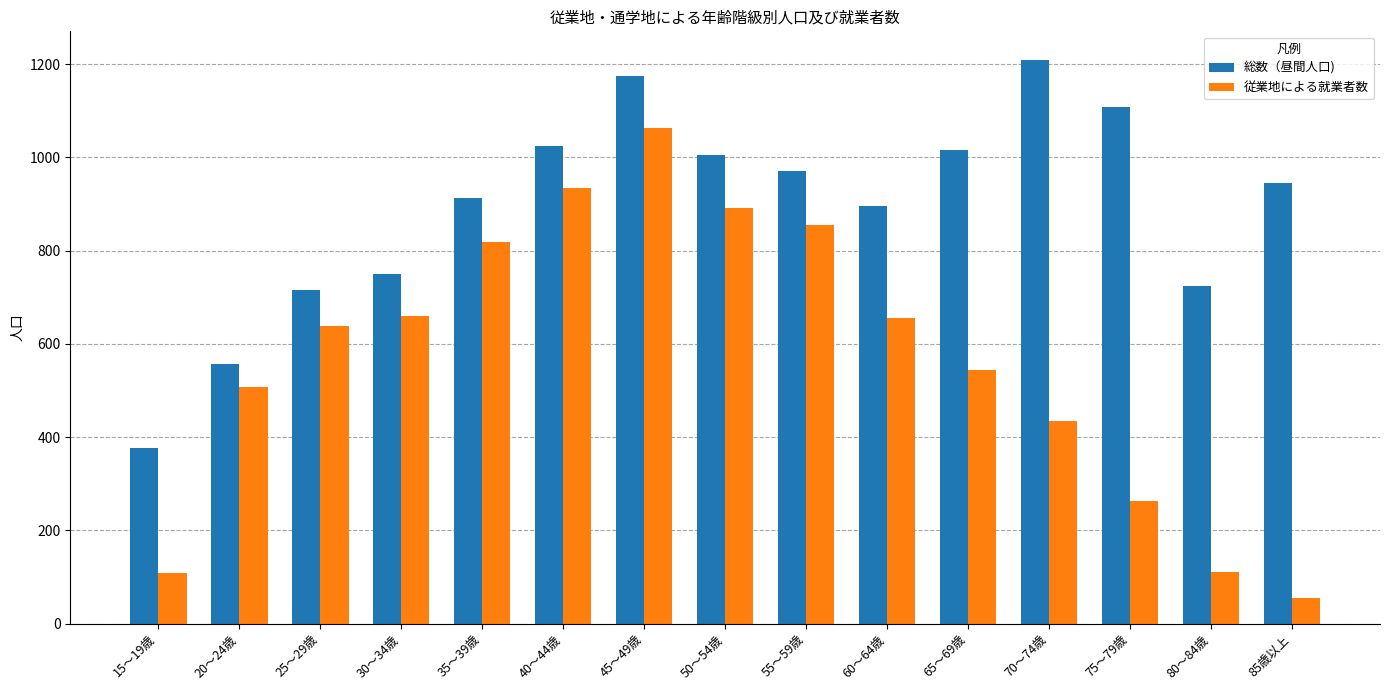

Which series has the largest range (max minus min)?

従業地による就業者数